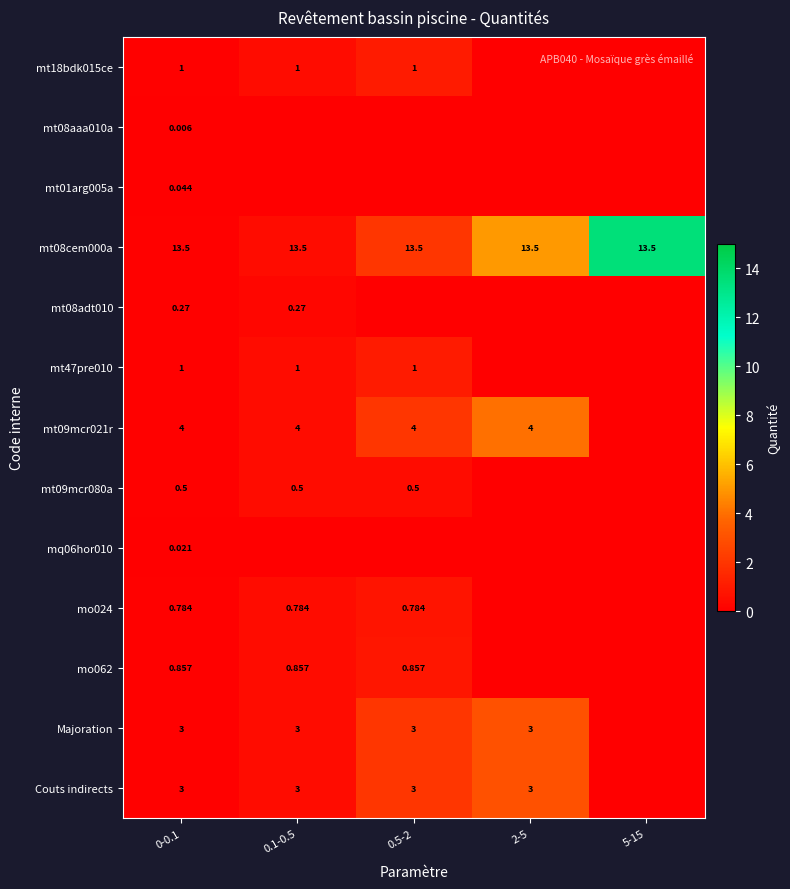

Which series has the largest total across all categories?

mt08cem000a